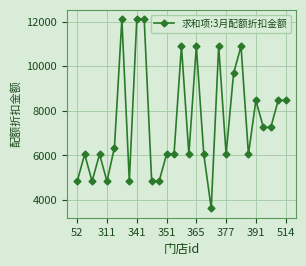

What is the average value?

7479